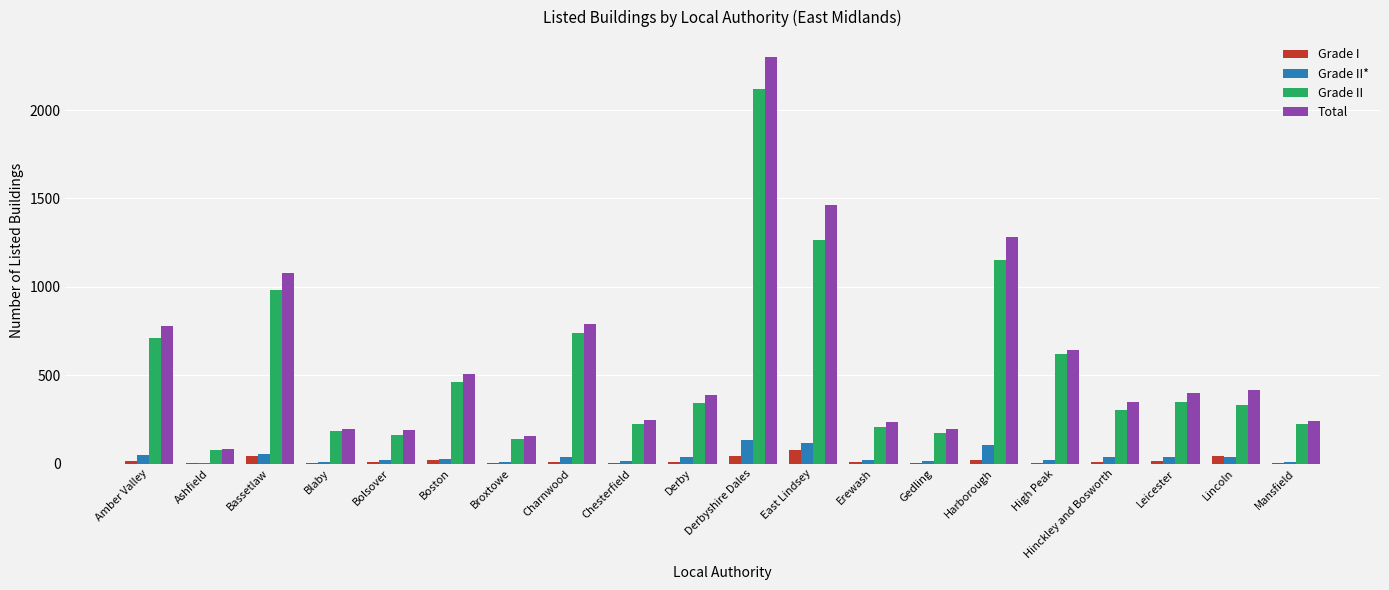

At which category is the sum across all series the highest?

Derbyshire Dales